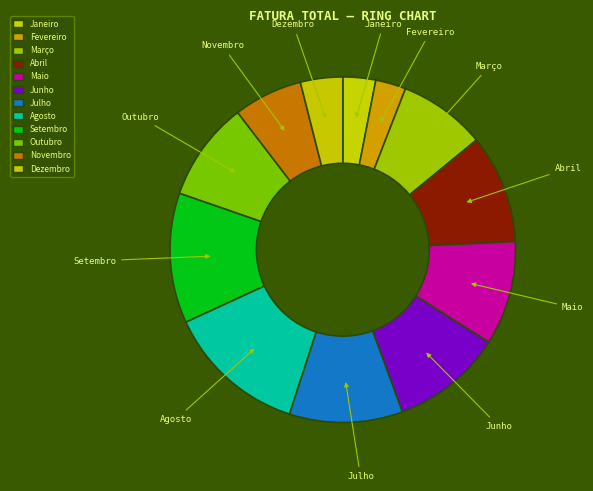

How many segments does this pie chart have?

12